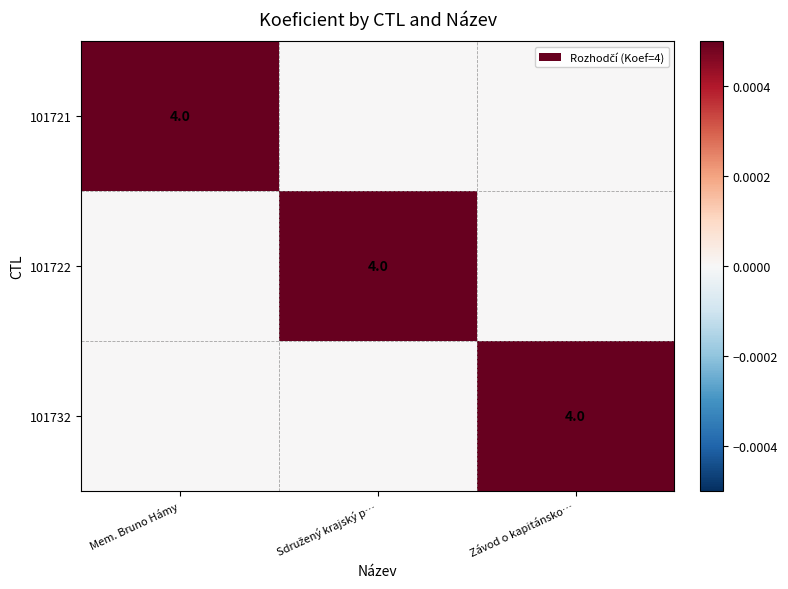

Is it true that 101732 equals 4 at Závod o kapitánsko…?

True